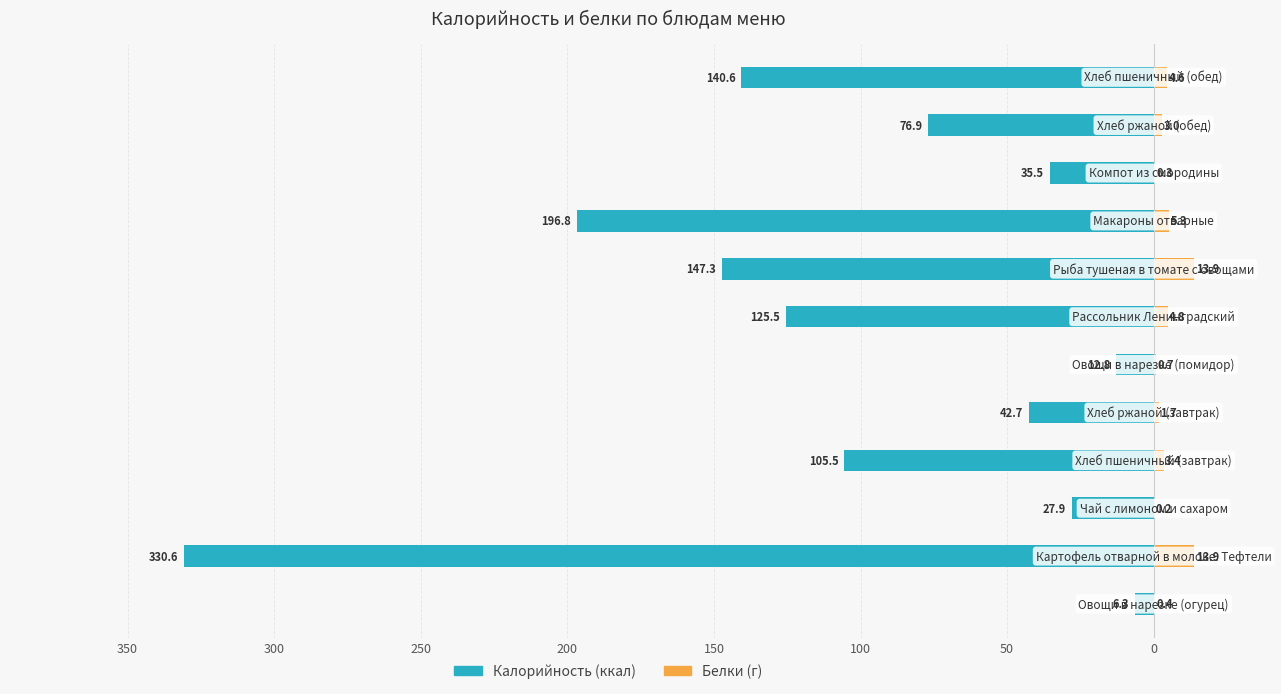

Is it true that Белки equals 13.9 at 50?

True